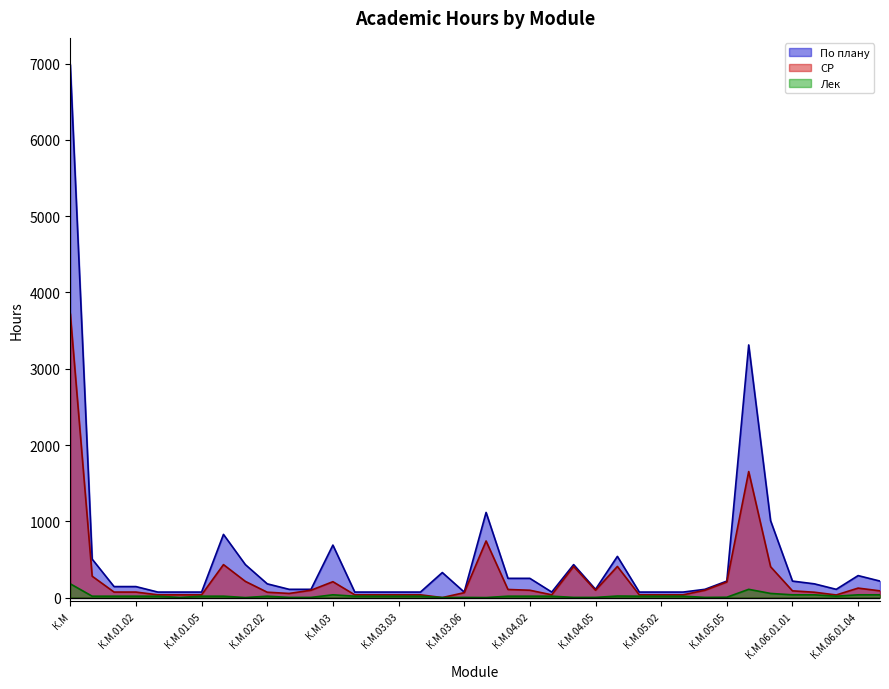

At which label is СР closest to 1861?

К.М.06